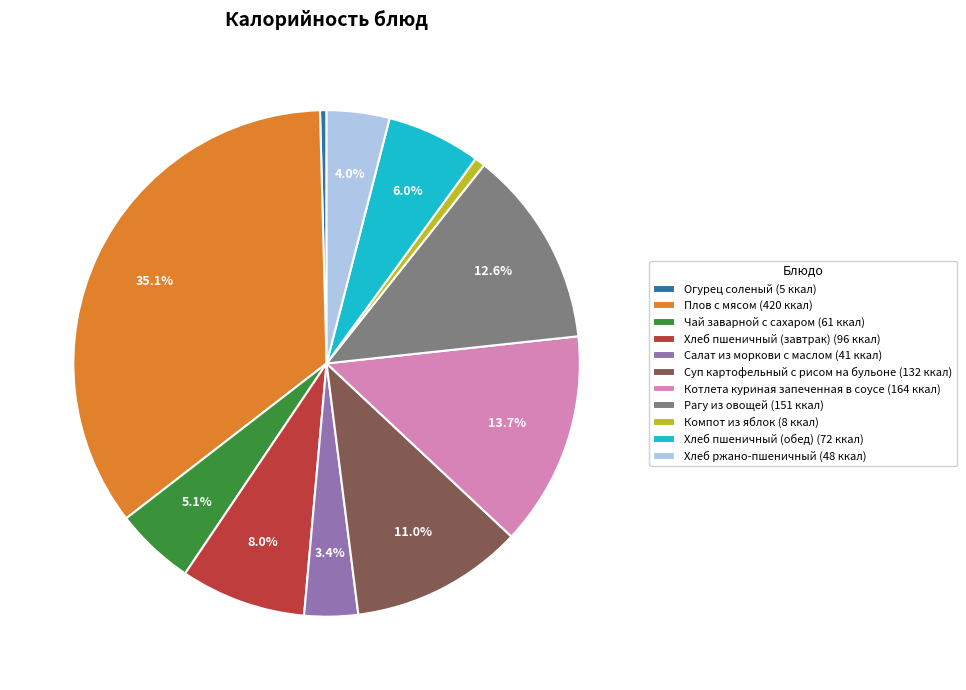

To the nearest percent, what percentage of the pie is Плов с мясом?

35%